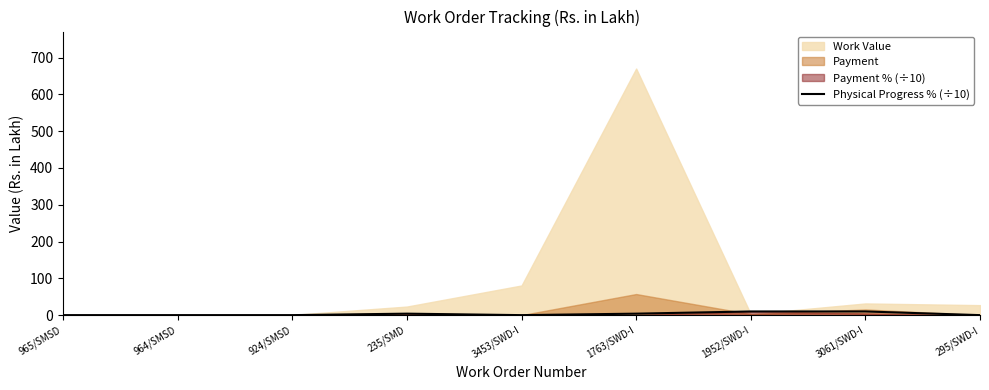

What is the label of the 5th point from the left?

3453/SWD-I